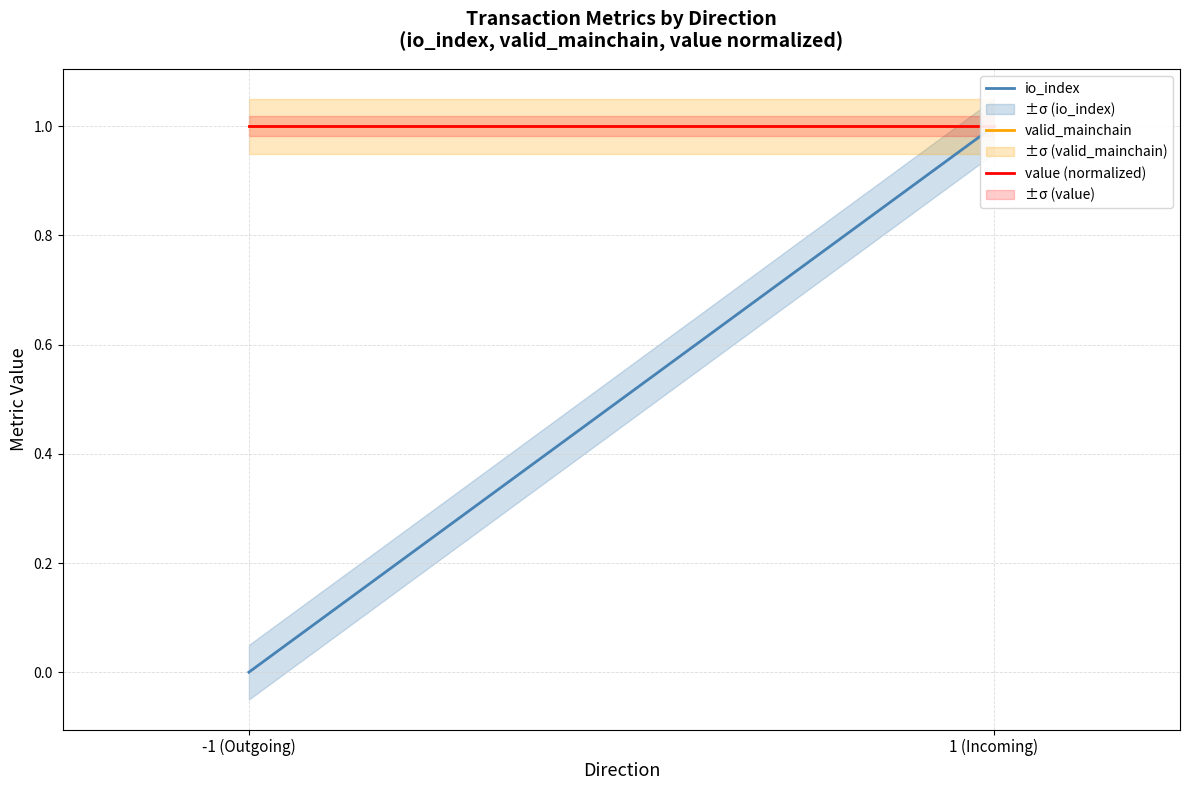

What is the difference between the maximum and minimum values in the io_index series?

1